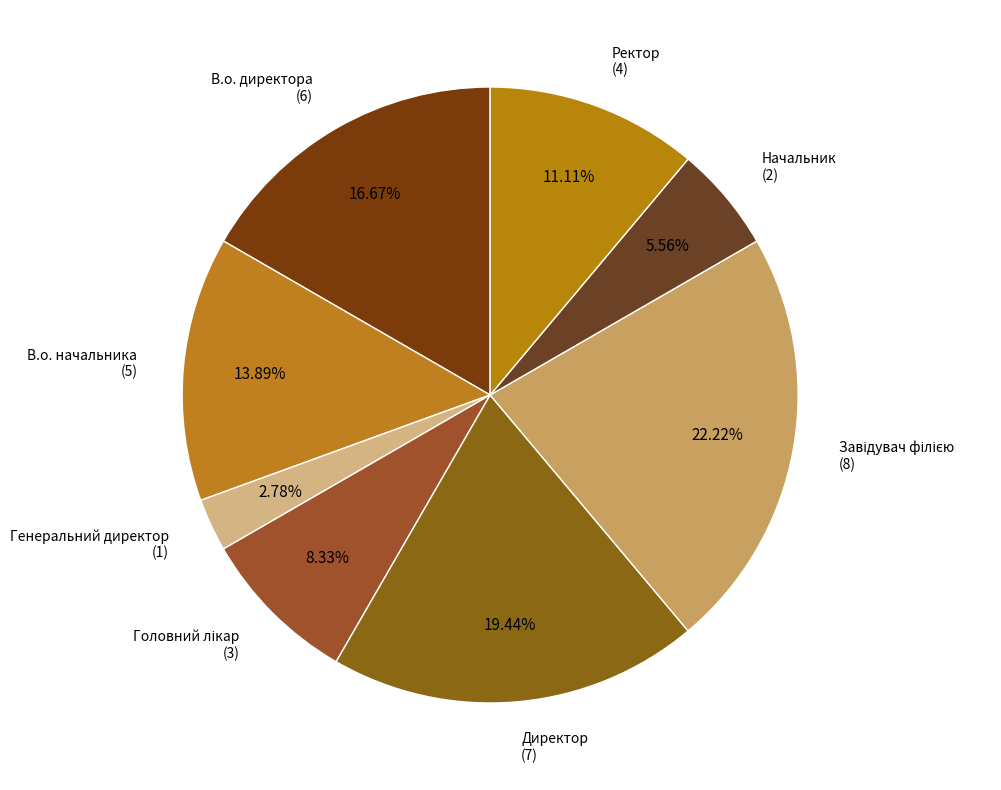

Count the number of slices in the pie.

8